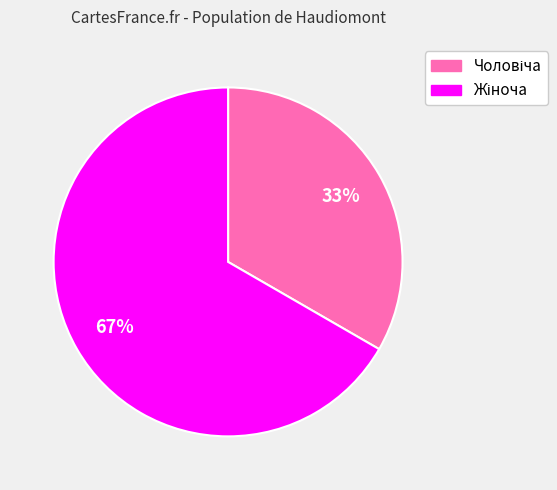

To the nearest percent, what is the average slice percentage?

50%